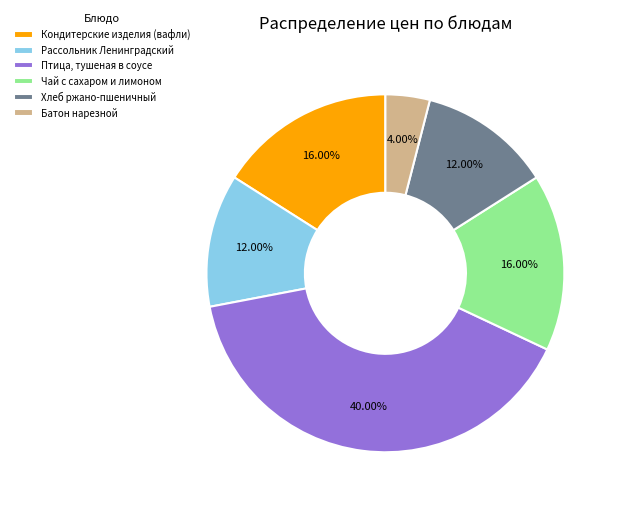

The Птица, тушеная в соусе slice represents 40% of the pie. True or false?

True